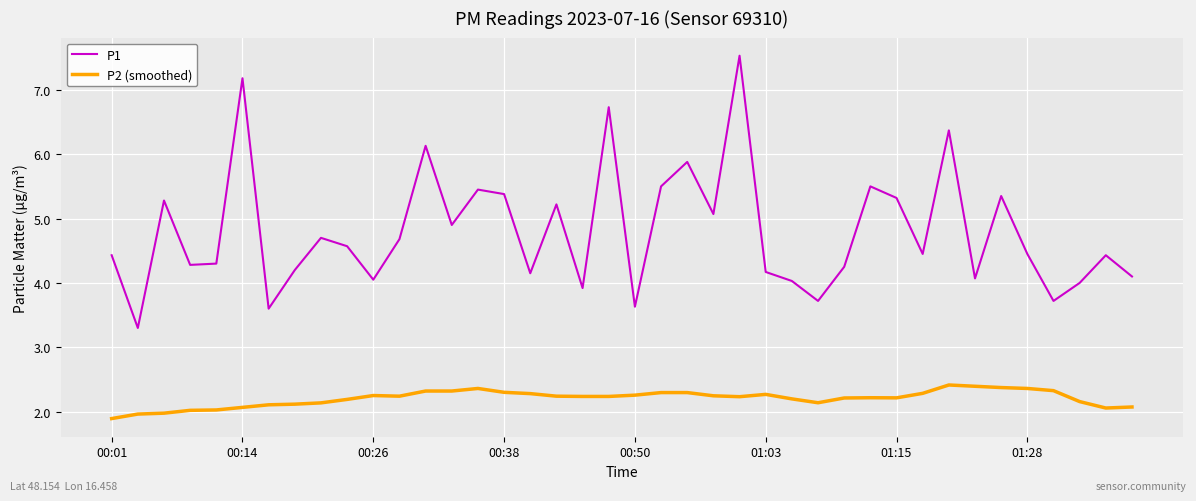

Rank the series by their average value, from lowest to highest.

P2 (smoothed), P1